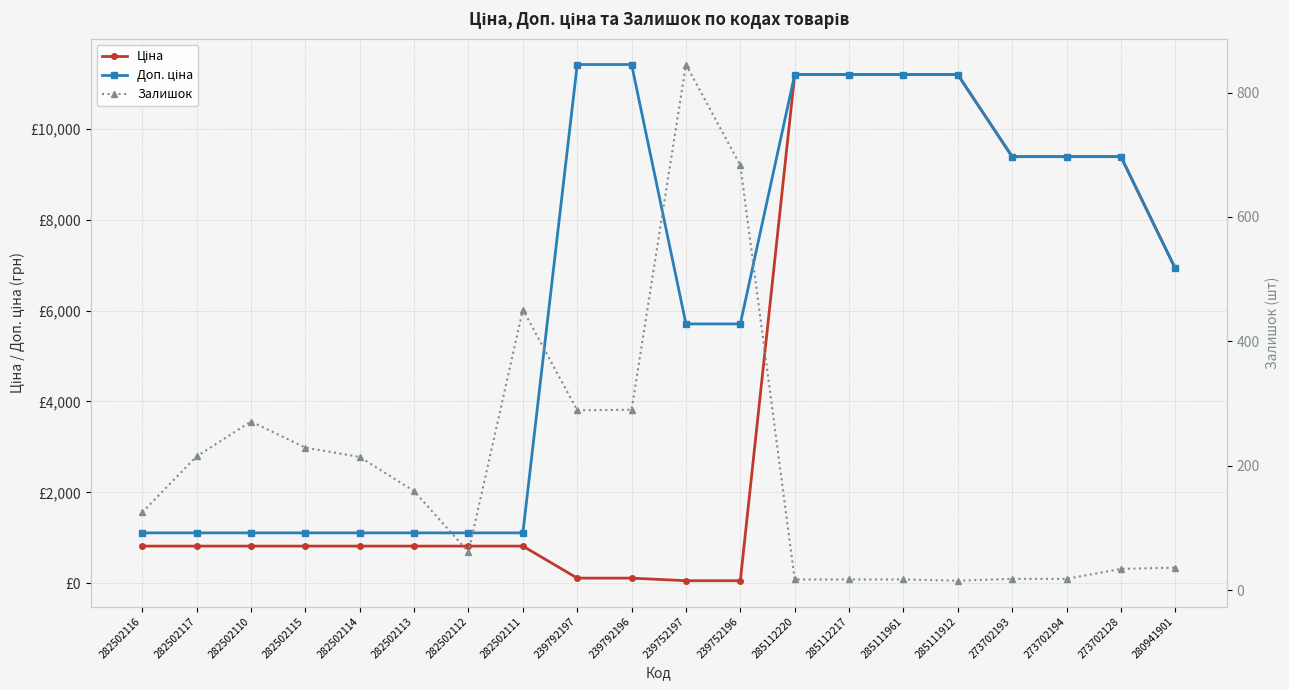

At which label does Доп. ціна reach its peak?

239792197